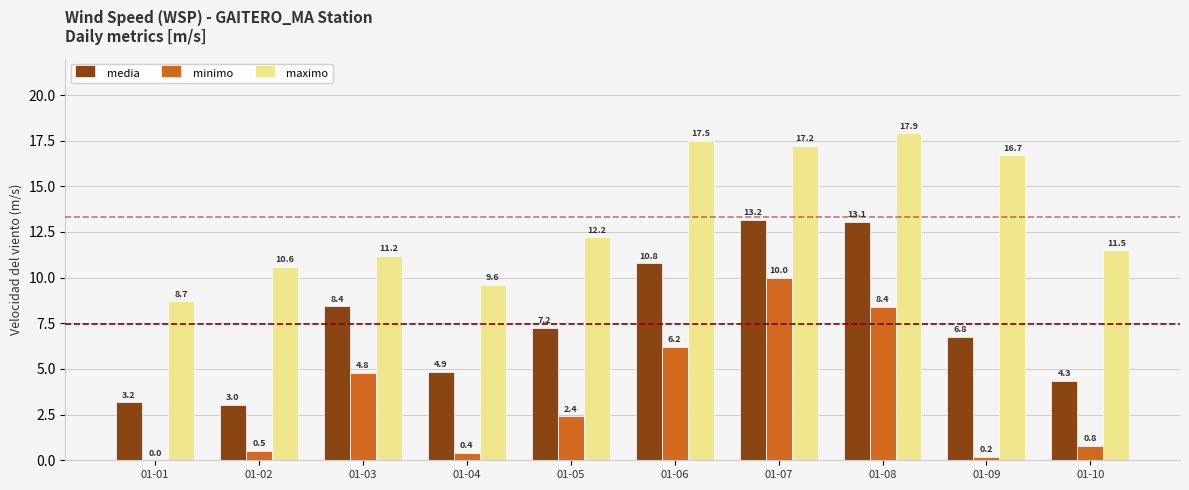

Where is minimo nearest to the value 5?

01-03